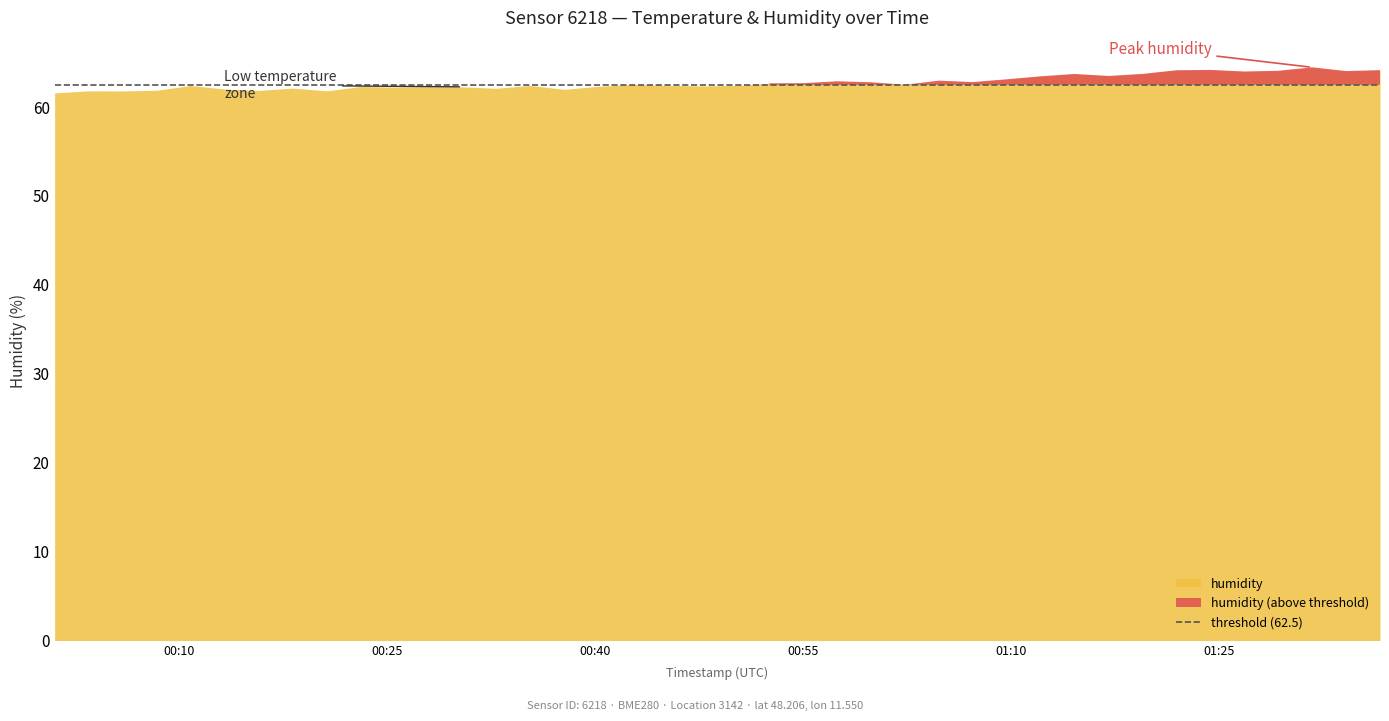

What is the approximate value of humidity at 2024-01-30T00:25:30?

62.2